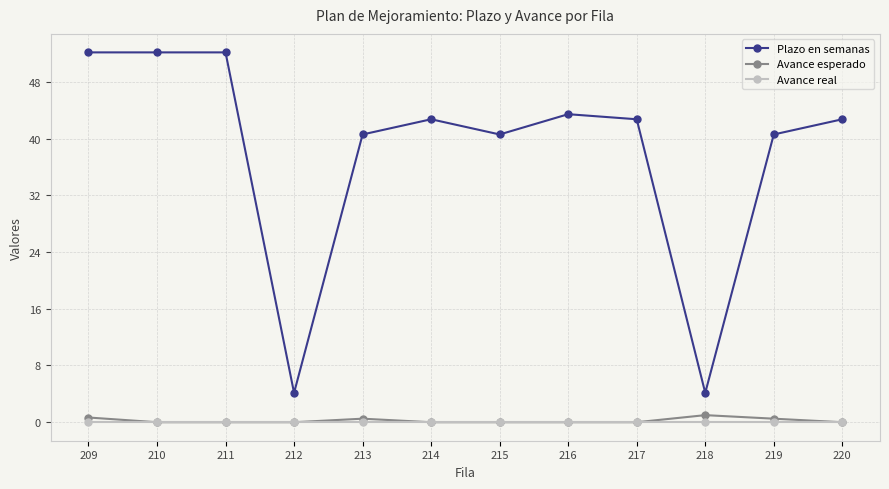

What is the maximum value for Plazo en semanas?

52.1